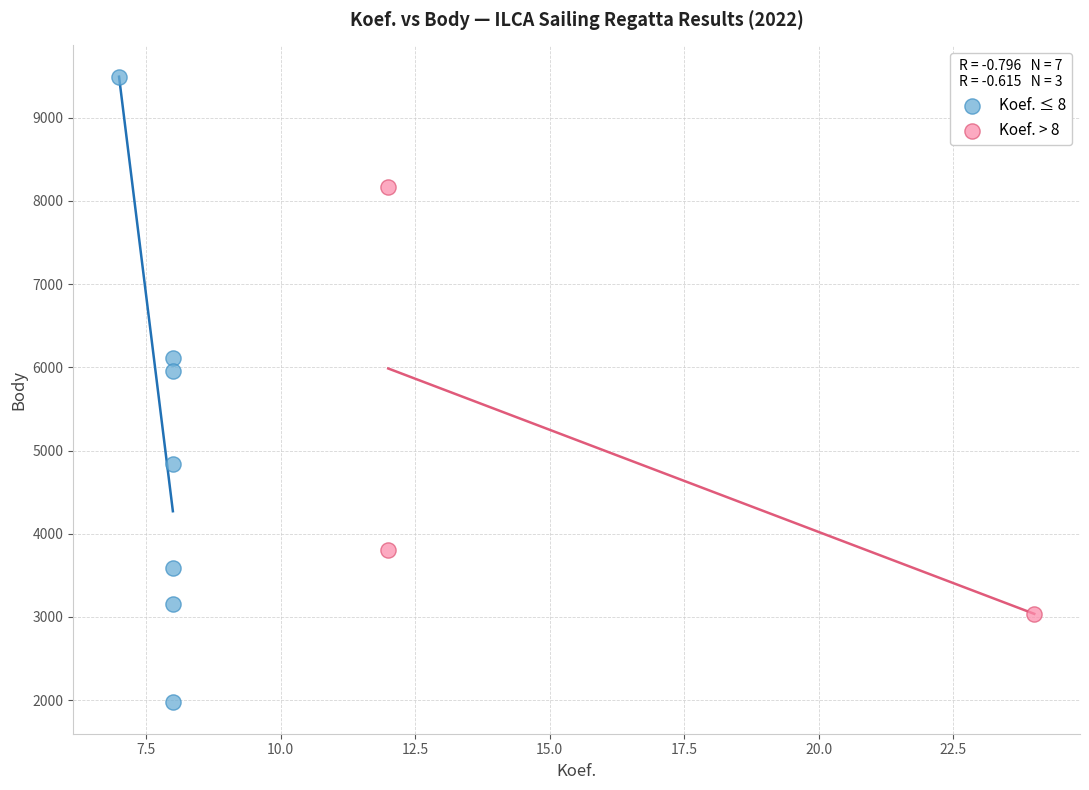

What are all the series names shown in the legend?

Koef. ≤ 8, Koef. > 8